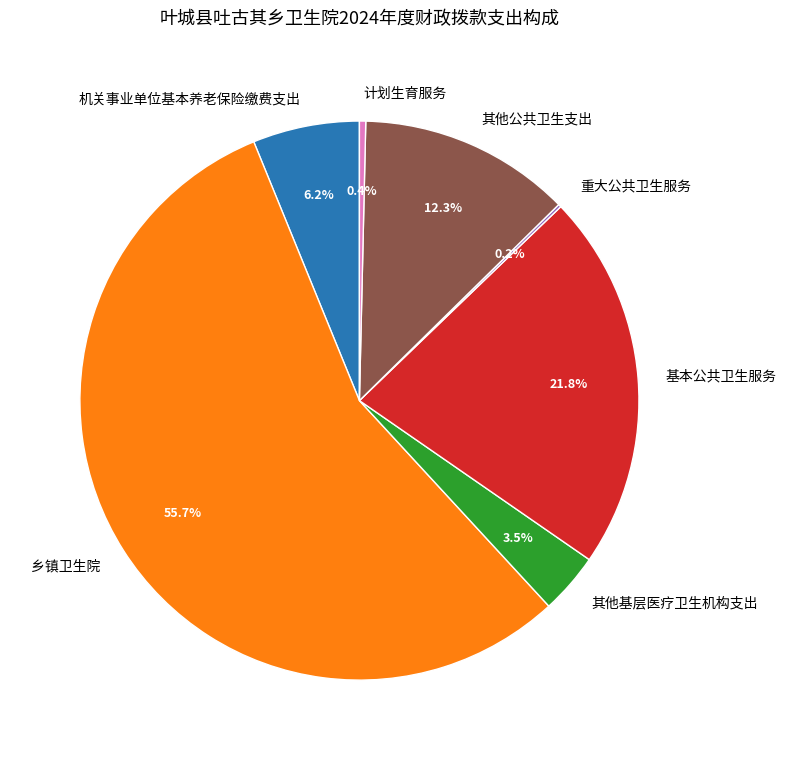

What percentage do 机关事业单位基本养老保险缴费支出 and 基本公共卫生服务 together represent?

28.0%